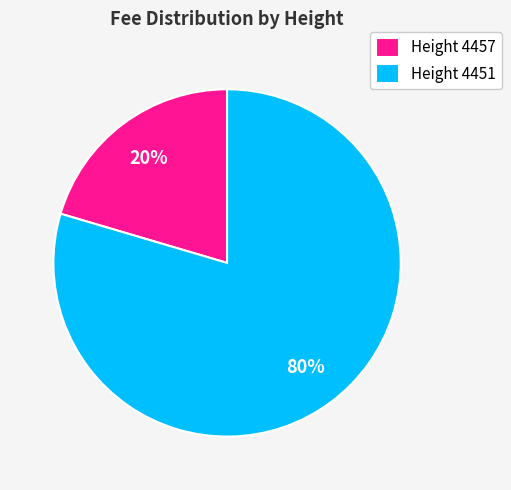

Do Height 4451 and Height 4457 together represent more than half of the pie?

Yes